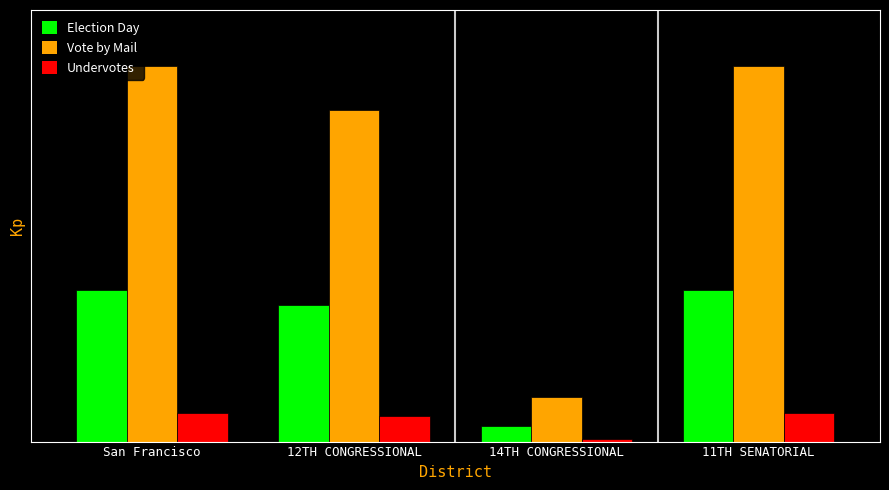

At San Francisco, list the series in order from smallest to largest.

Undervotes, Election Day, Vote by Mail